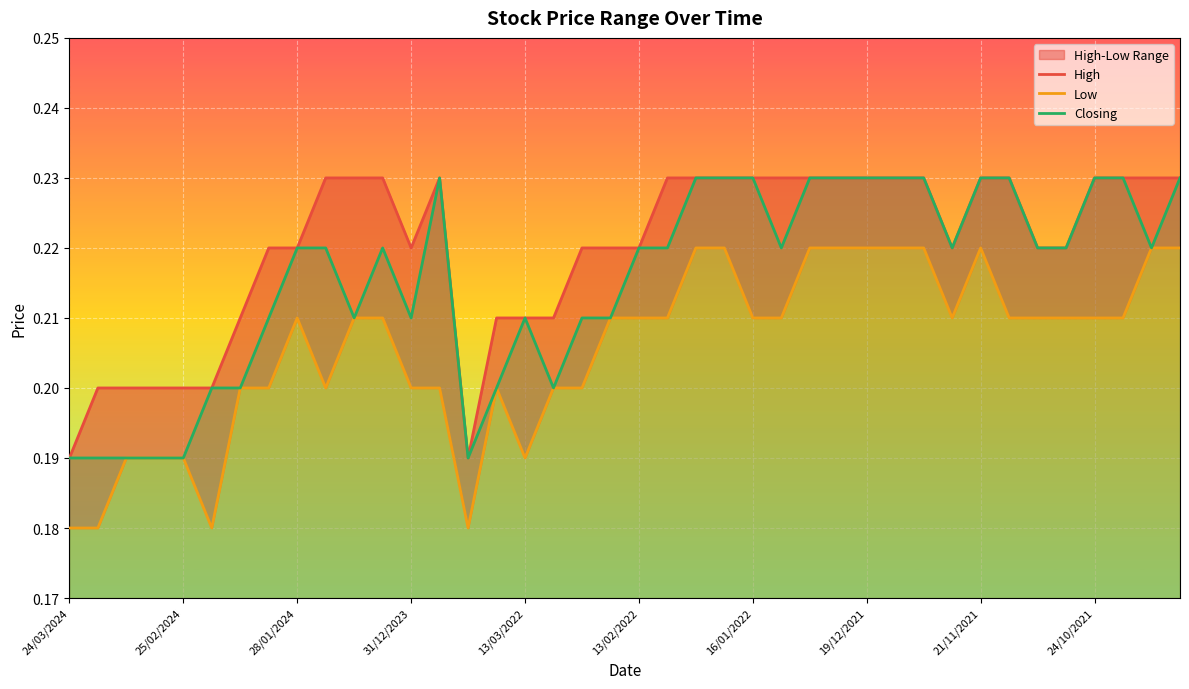

Which series has the largest total across all categories?

High